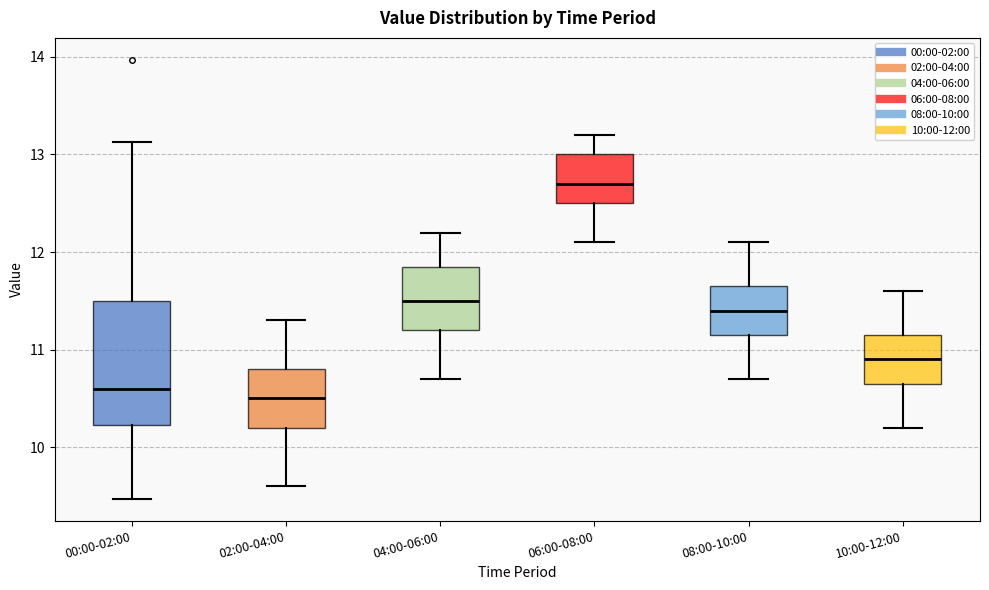

Reading left to right, transcribe this box plot: for each box, give where its median line is, the range the box spans, and where its two whiskers end, as read against the y-axis. The values are not printed on the chart, so give them approximately, as read against the axis.

00:00-02:00: median 10.6, box 10.2 to 11.5, whiskers 9.5 to 13.1
02:00-04:00: median 10.5, box 10.2 to 10.8, whiskers 9.6 to 11.3
04:00-06:00: median 11.5, box 11.2 to 11.9, whiskers 10.7 to 12.2
06:00-08:00: median 12.7, box 12.5 to 13.0, whiskers 12.1 to 13.2
08:00-10:00: median 11.4, box 11.2 to 11.7, whiskers 10.7 to 12.1
10:00-12:00: median 10.9, box 10.7 to 11.2, whiskers 10.2 to 11.6